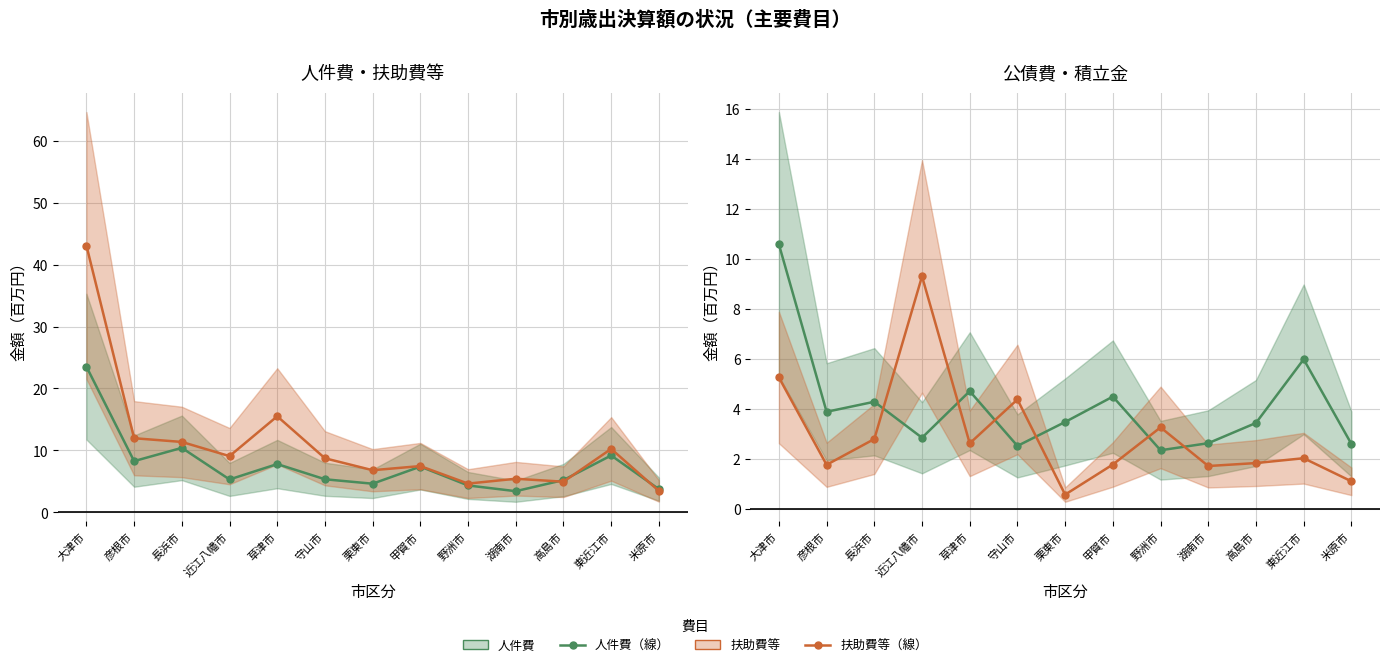

Reading left to right, transcribe all the data shown in this chart.

人件費: 大津市=23.5	彦根市=8.3	長浜市=10.4	近江八幡市=5.3	草津市=7.8	守山市=5.3	栗東市=4.6	甲賀市=7.4	野洲市=4.3	湖南市=3.4	高島市=5.2	東近江市=9.2	米原市=3.7
扶助費等: 大津市=43.1	彦根市=12.0	長浜市=11.4	近江八幡市=9.1	草津市=15.5	守山市=8.7	栗東市=6.8	甲賀市=7.5	野洲市=4.6	湖南市=5.4	高島市=4.9	東近江市=10.2	米原市=3.5
公債費: 大津市=10.6	彦根市=3.9	長浜市=4.3	近江八幡市=2.8	草津市=4.7	守山市=2.5	栗東市=3.5	甲賀市=4.5	野洲市=2.3	湖南市=2.6	高島市=3.4	東近江市=6.0	米原市=2.6
積立金: 大津市=5.3	彦根市=1.8	長浜市=2.8	近江八幡市=9.3	草津市=2.6	守山市=4.4	栗東市=0.6	甲賀市=1.8	野洲市=3.3	湖南市=1.7	高島市=1.8	東近江市=2.0	米原市=1.1